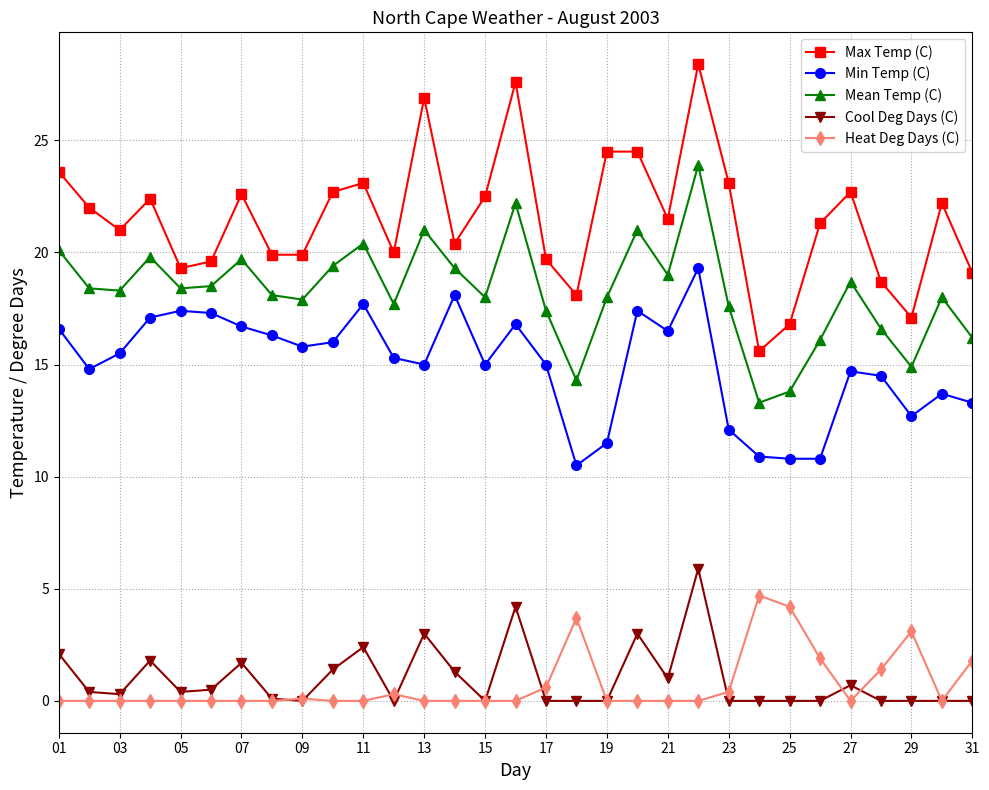

Which series has the largest range (max minus min)?

Max Temp (C)